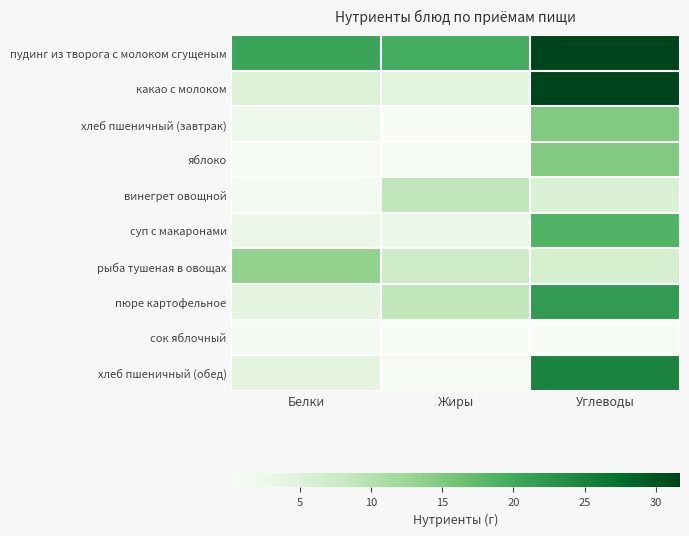

At how many categories does at least one series exceed 12?

3